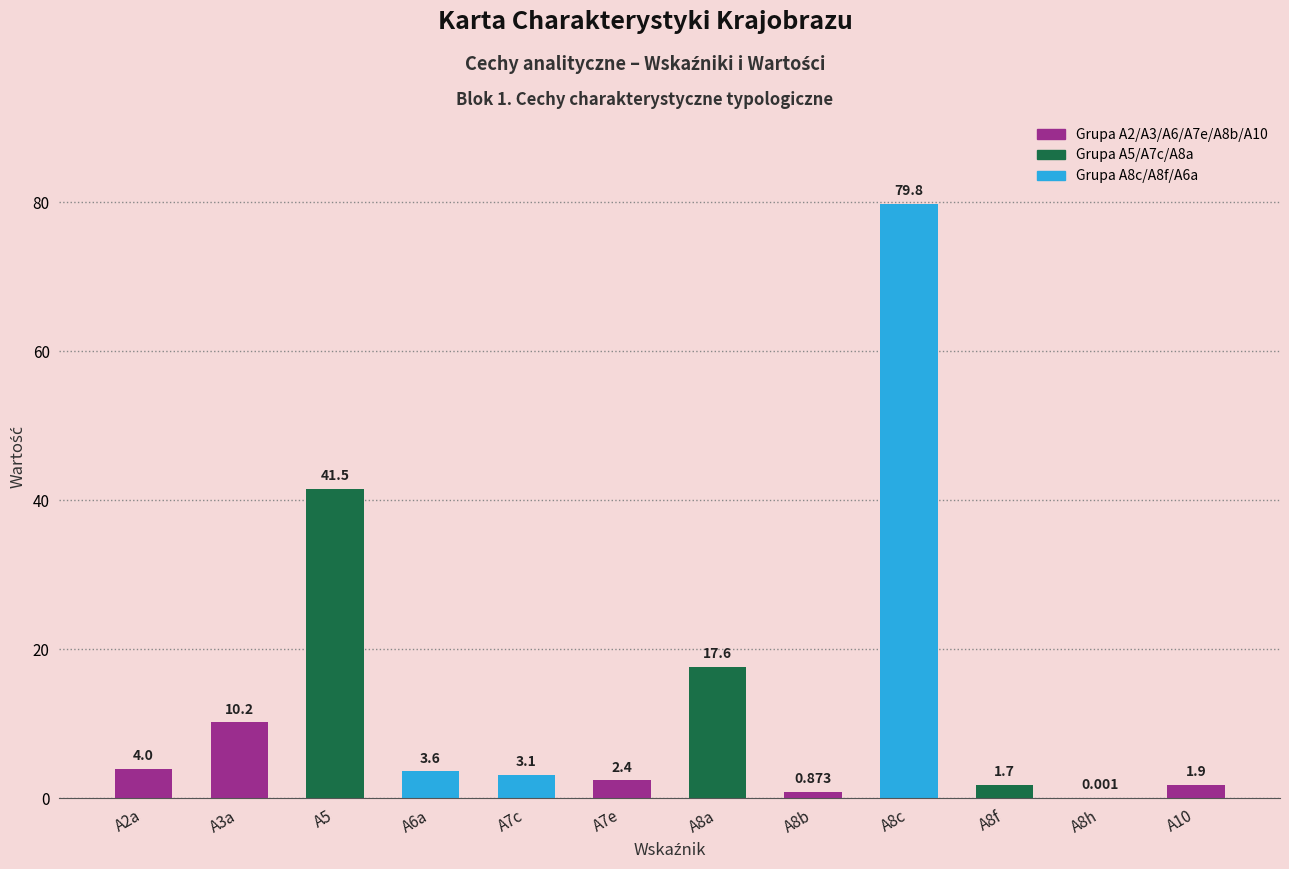

What value does the data have at A8c?

79.8